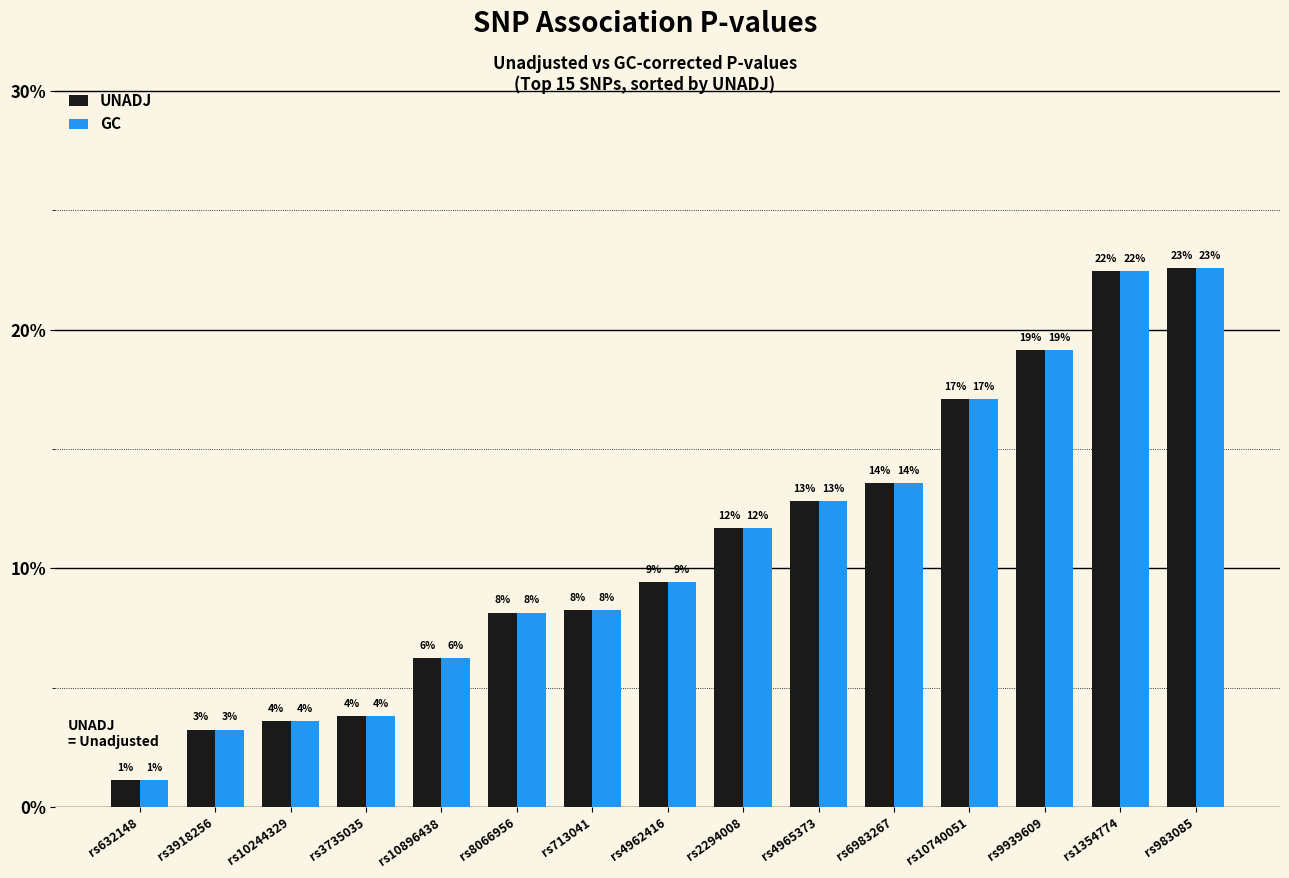

Are the bars horizontal?

No